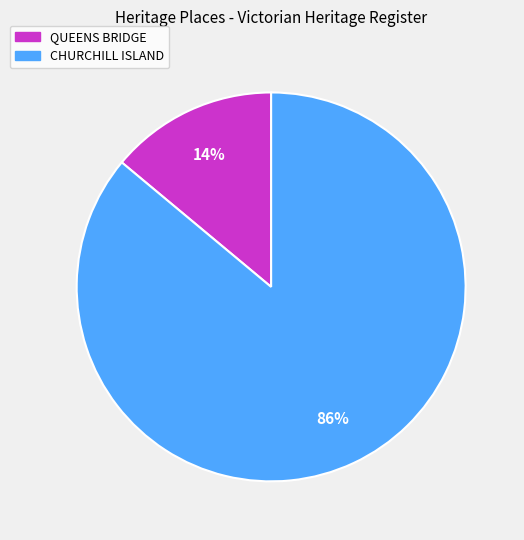

What is the majority slice?

CHURCHILL ISLAND